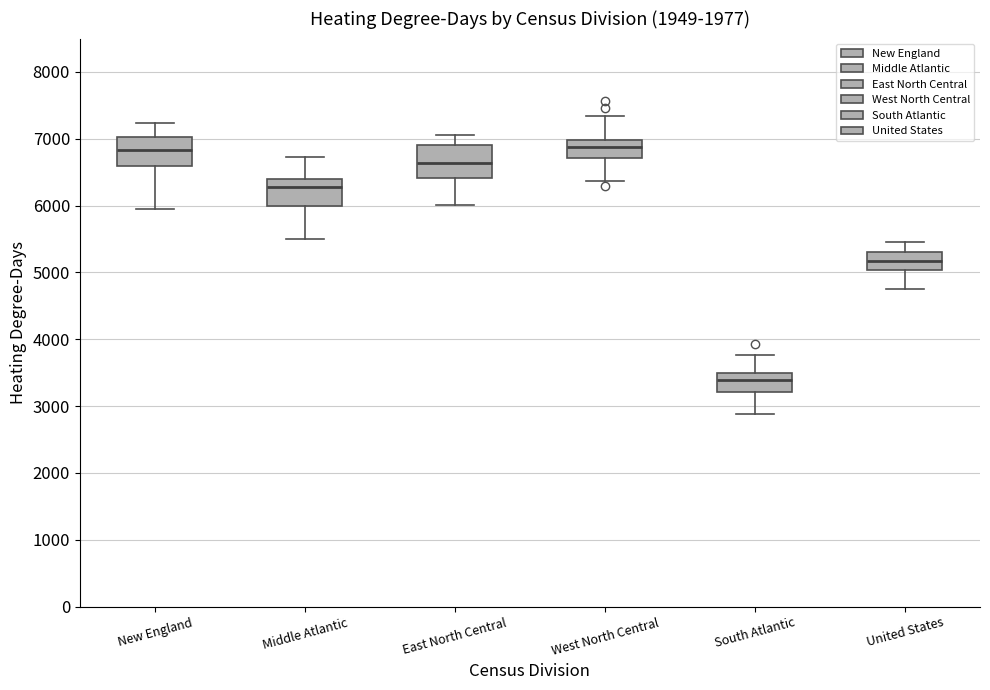

Where is the lower edge of the box for East North Central on the y-axis? The values are not printed on the chart, so give them approximately, as read against the axis.

6400